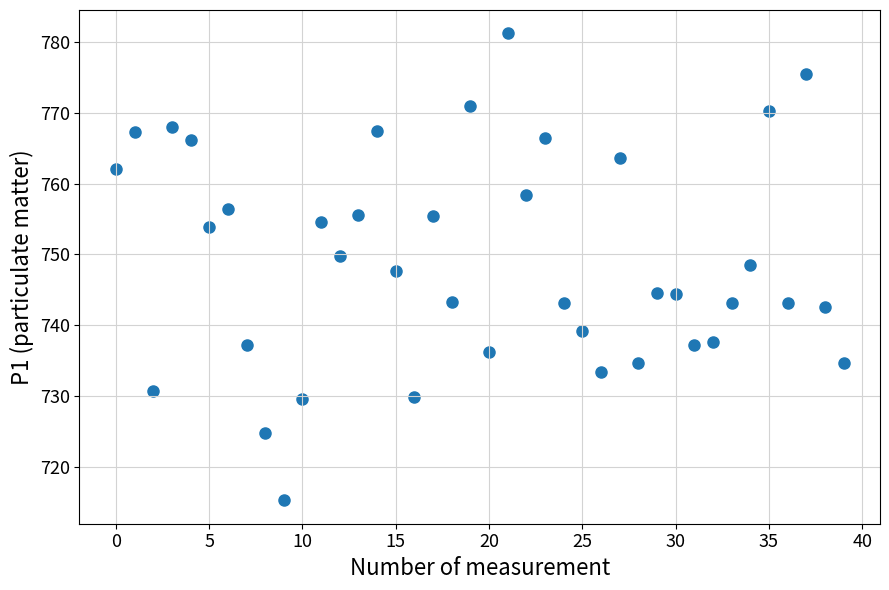

What is the range of Y values (max minus min)?

65.9